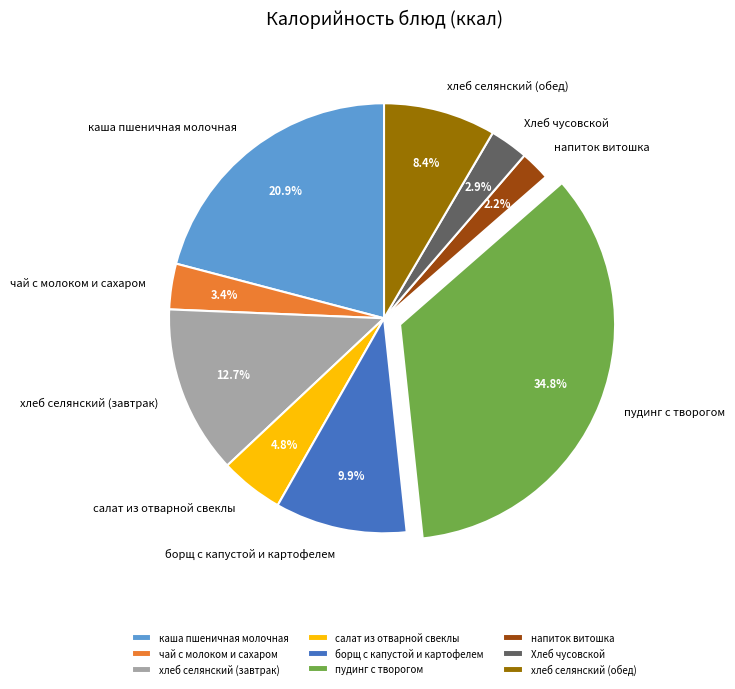

Which slice is the smallest?

напиток витошка